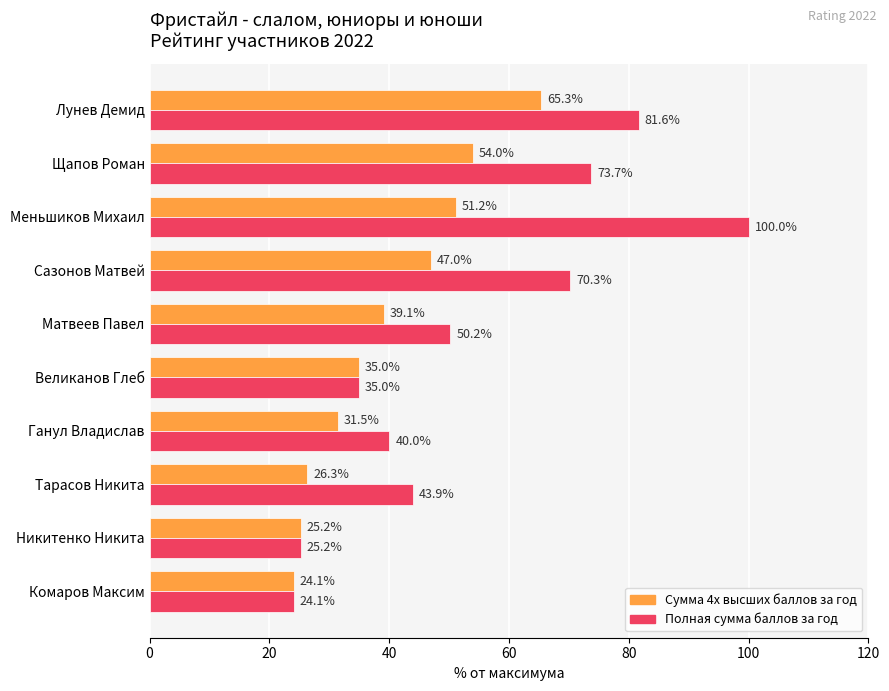

Rank the series by their maximum value, from highest to lowest.

Полная сумма баллов за год, Сумма 4х высших баллов за год